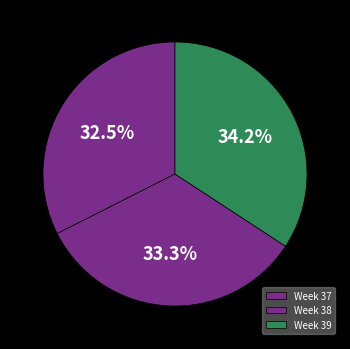

The Week 37 slice represents 32% of the pie. True or false?

True